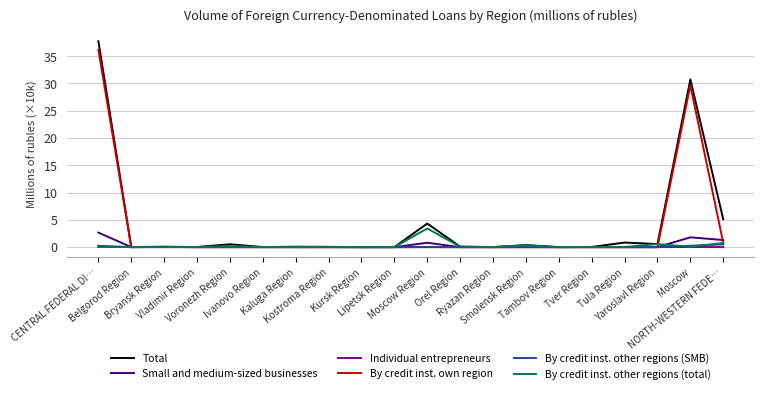

At which category is the sum across all series the highest?

CENTRAL FEDERAL DI…